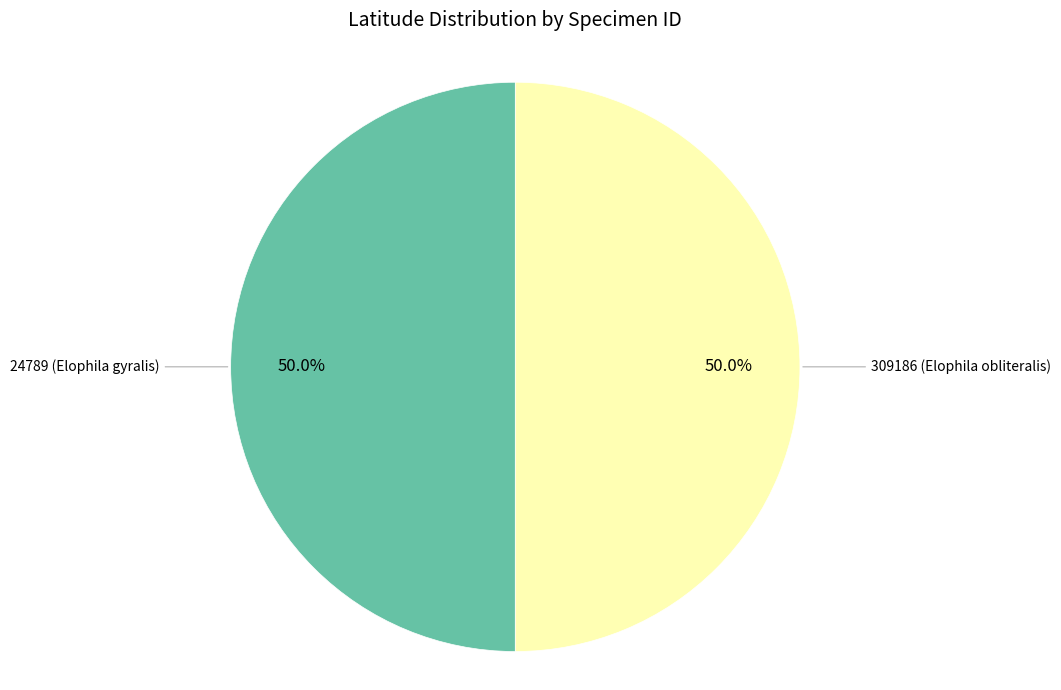

How many segments does this pie chart have?

2